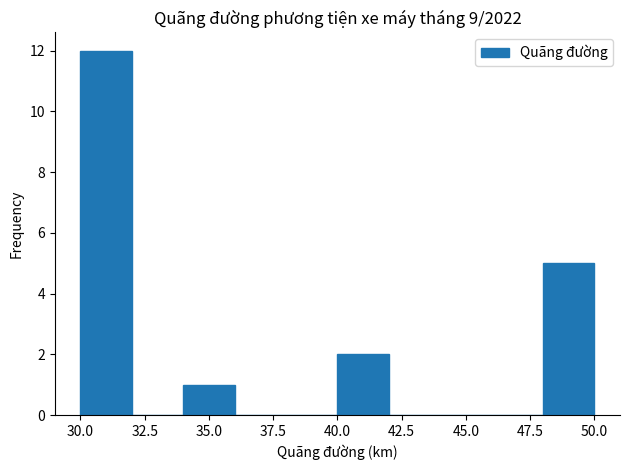

Reading left to right, transcribe this chart: for each bar, give the range it covers on the x-axis and its height. The values are not printed on the chart, so give them approximately, as read against the axis.

30 to 32: 12
32 to 34: 0
34 to 36: 1
36 to 38: 0
38 to 40: 0
40 to 42: 2
42 to 44: 0
44 to 46: 0
46 to 48: 0
48 to 50: 5